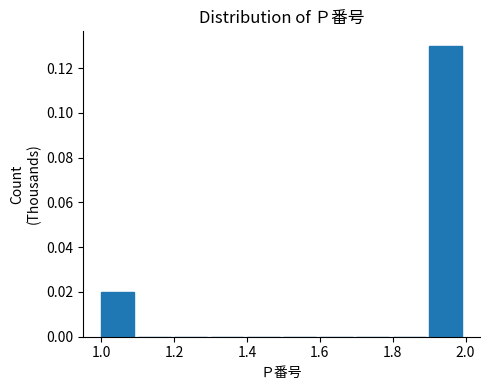

Reading left to right, transcribe this chart: for each bar, give the range it covers on the x-axis and its height. The values are not printed on the chart, so give them approximately, as read against the axis.

1.0 to 1.1: 0.02
1.1 to 1.2: 0
1.2 to 1.3: 0
1.3 to 1.4: 0
1.4 to 1.5: 0
1.5 to 1.6: 0
1.6 to 1.7: 0
1.7 to 1.8: 0
1.8 to 1.9: 0
1.9 to 2.0: 0.13